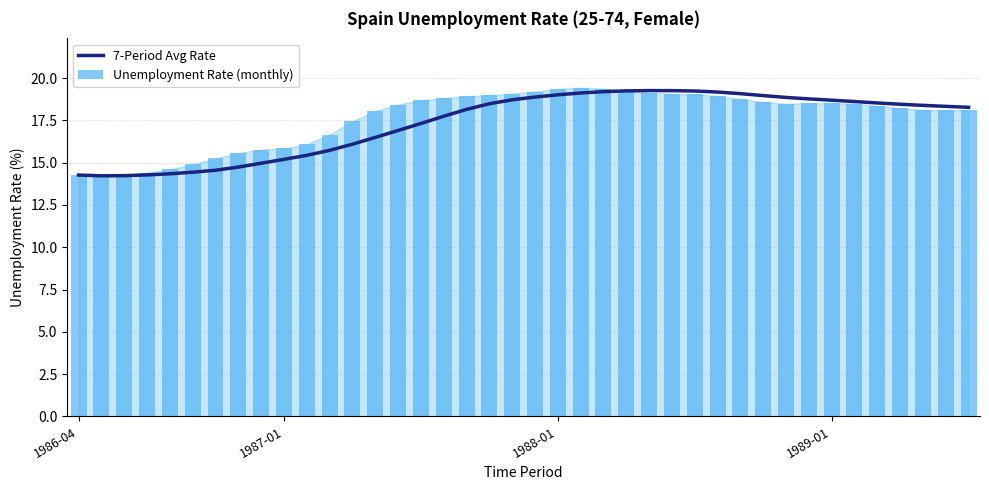

What is the maximum value for 7-Period Avg Rate?

19.3